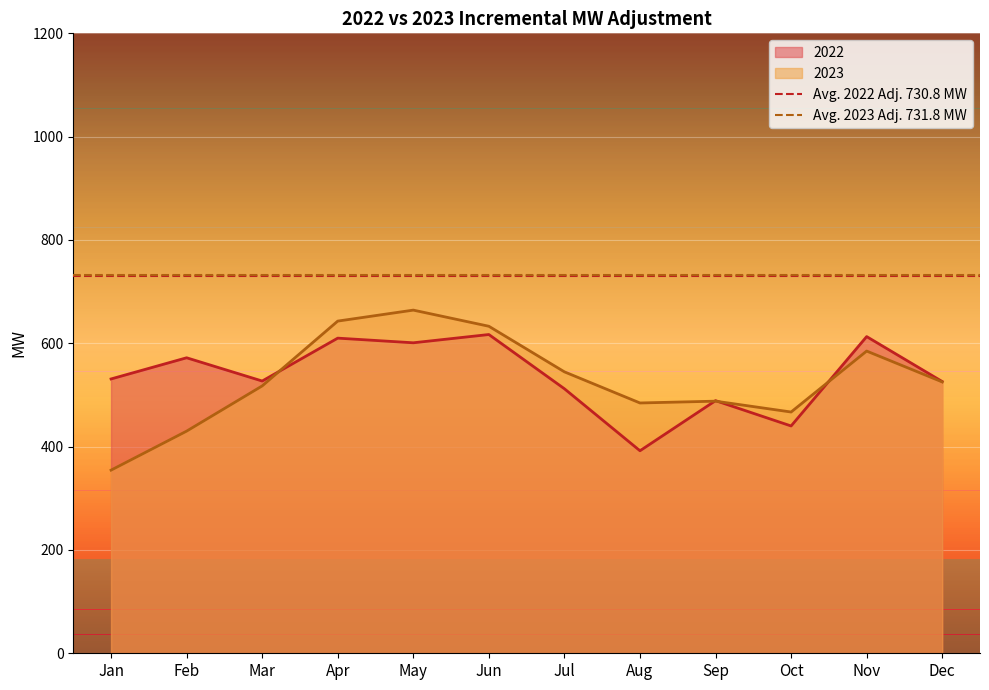

What is the lowest value of the Avg. 2023 Adj. 731.8 MW series?

731.8